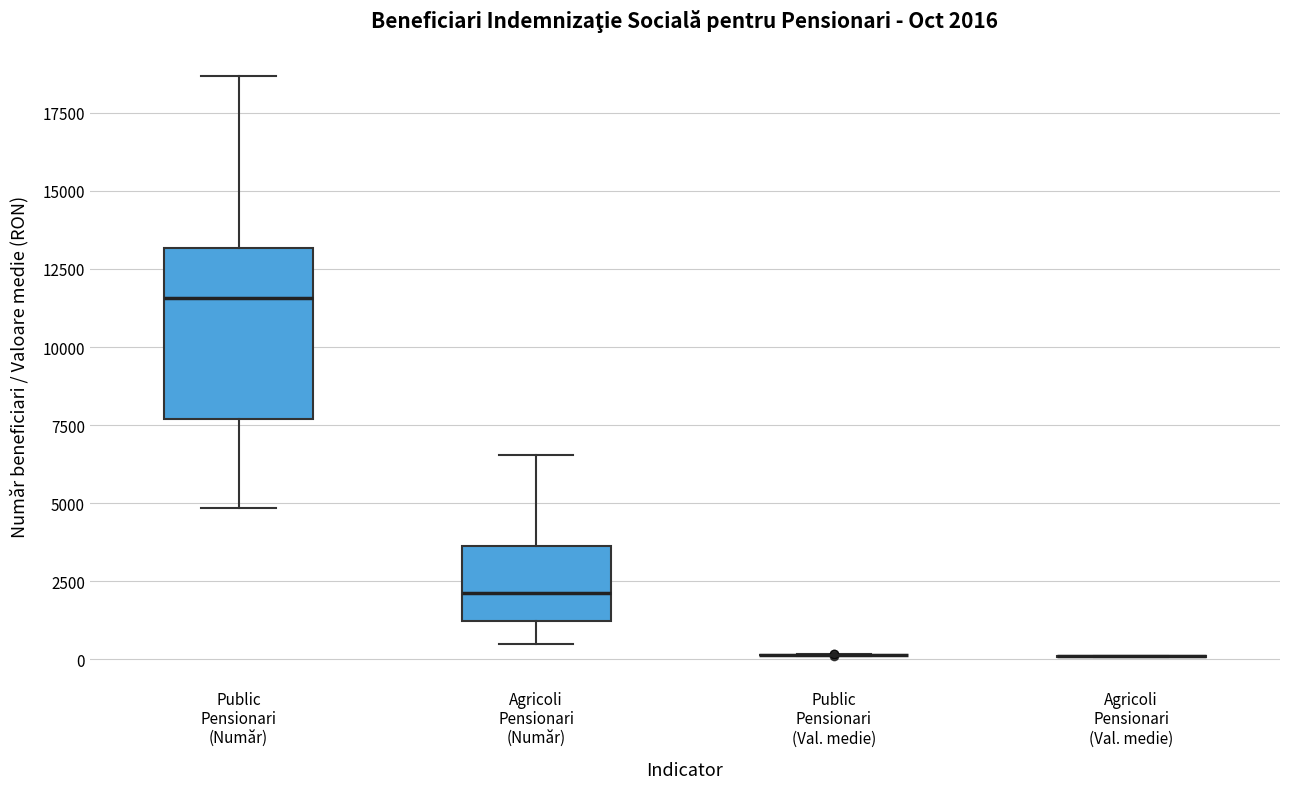

Comparing the boxes themselves (not the whiskers), which one is the tallest?

Public Pensionari (Număr)